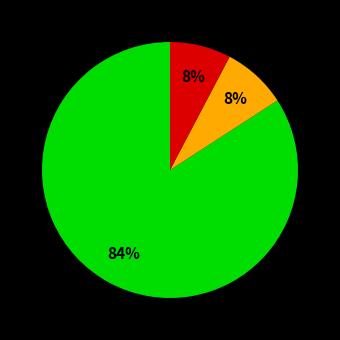

To the nearest percent, what is the difference between the largest and smallest slice percentages?

76%